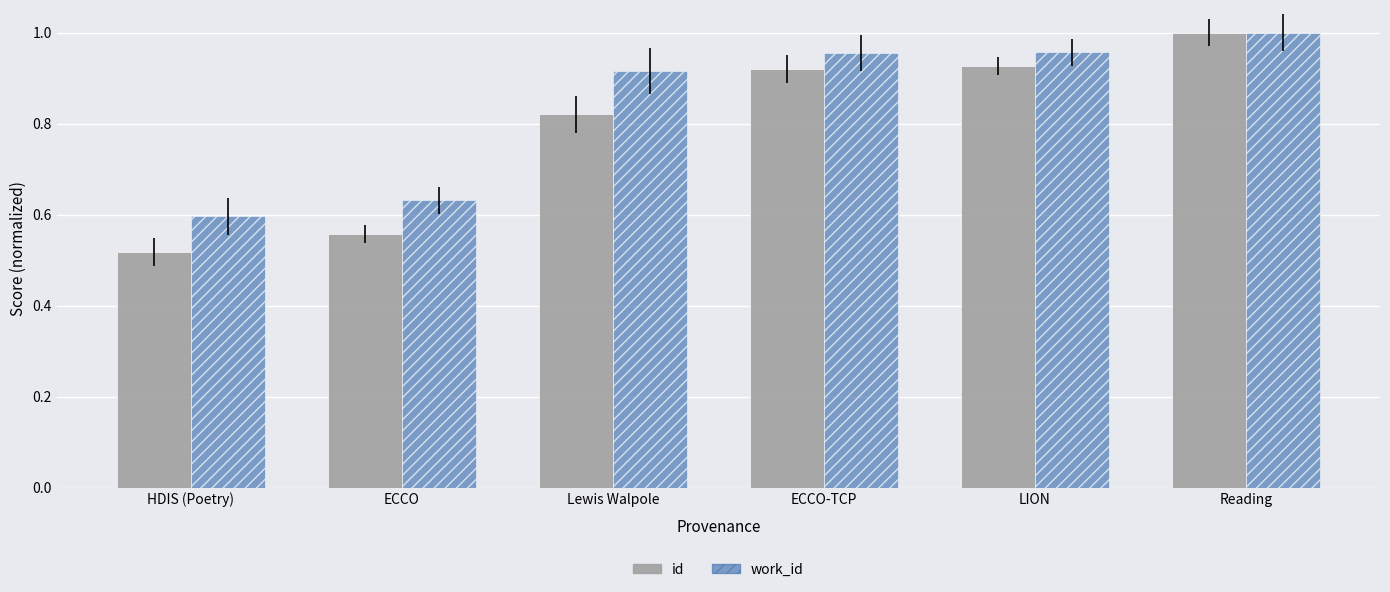

At which category is the sum across all series the highest?

Reading